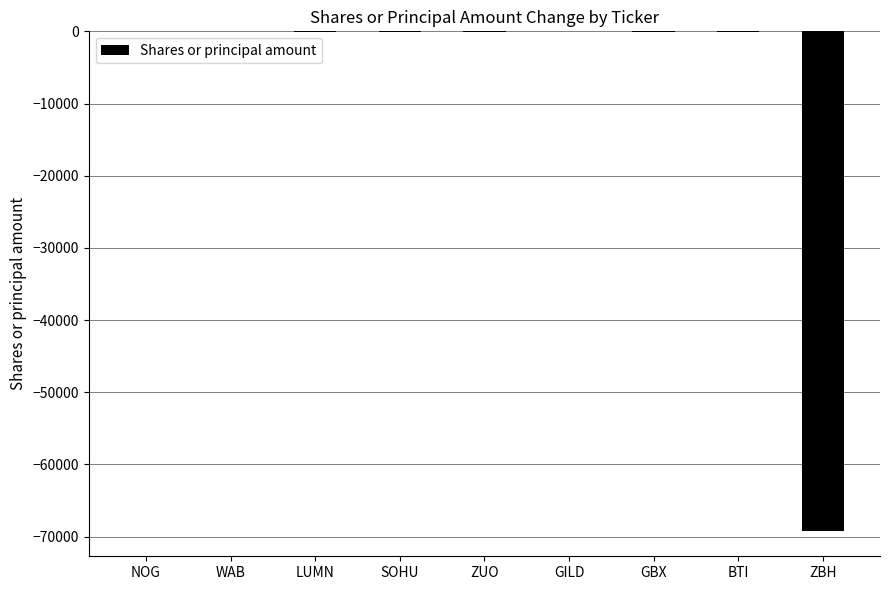

The chart shows a value of -20 at NOG. True or false?

True